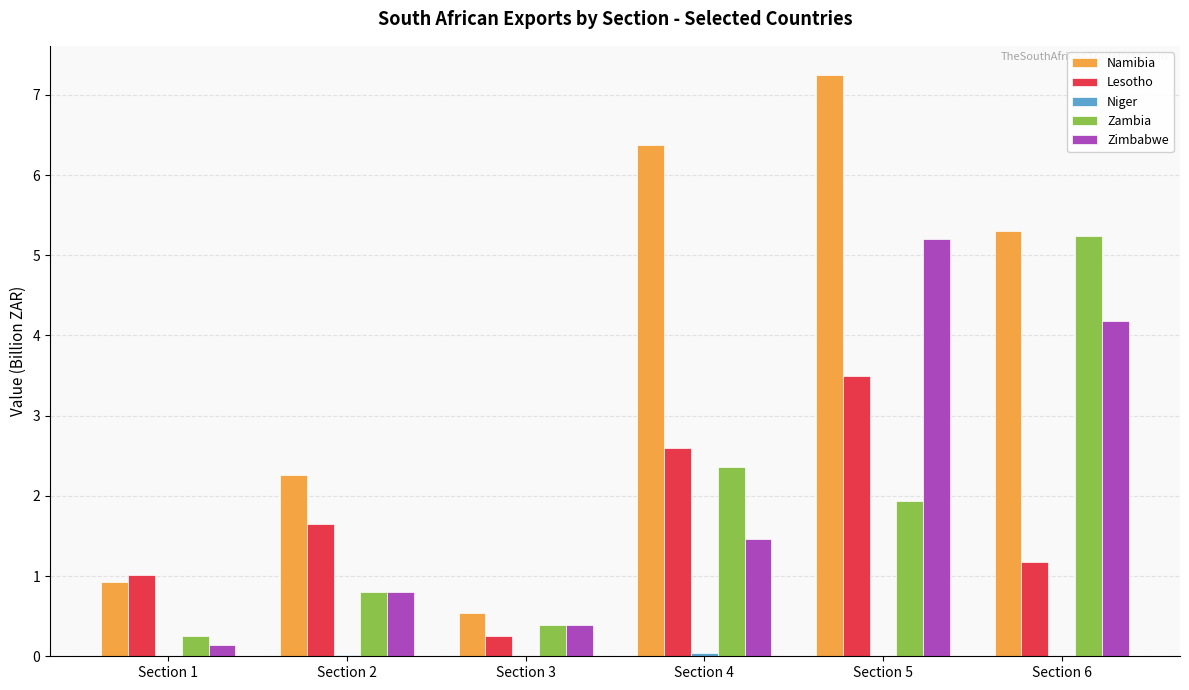

How many groups of bars are there?

6